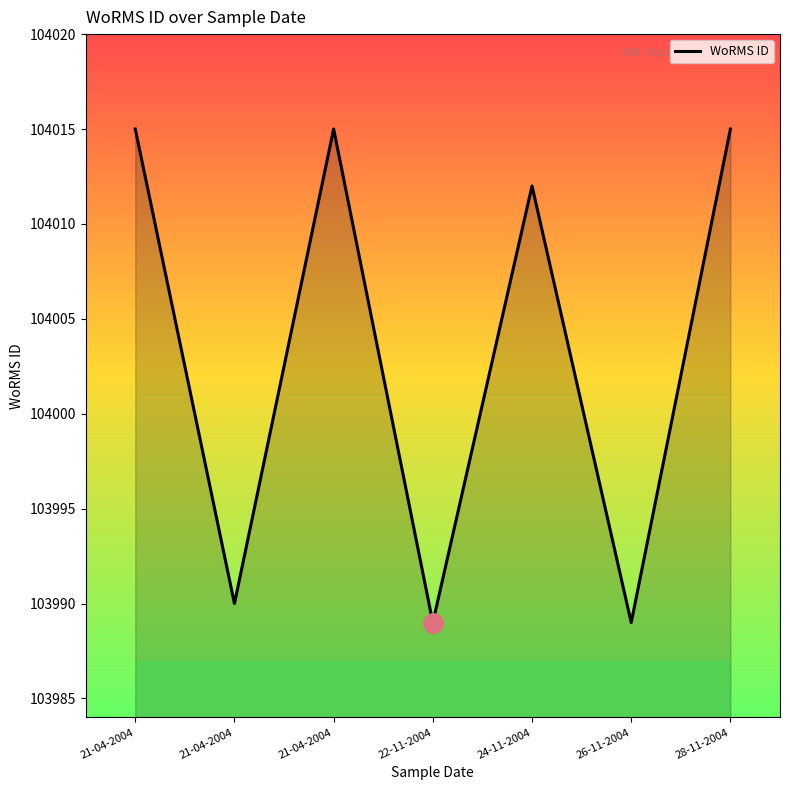

What is the value of the 1st point from the left?

104015